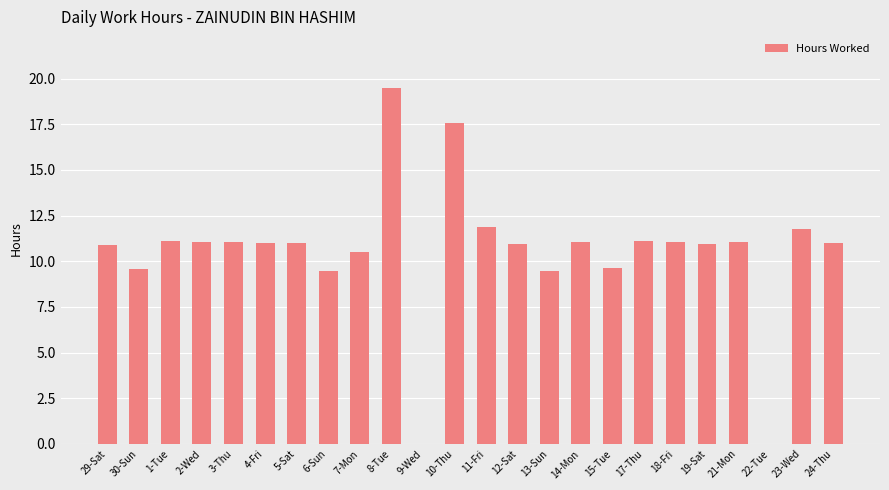

How many categories are shown in the chart?

24